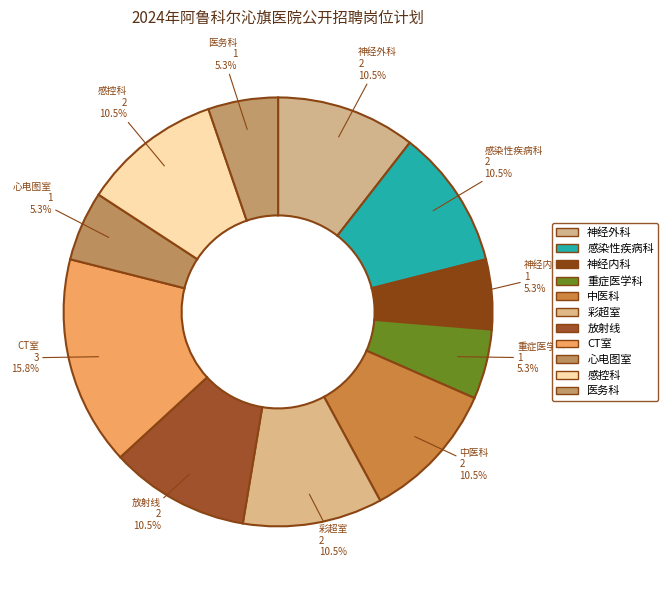

To the nearest percent, what is the combined percentage of 感染性疾病科 and 彩超室?

21%